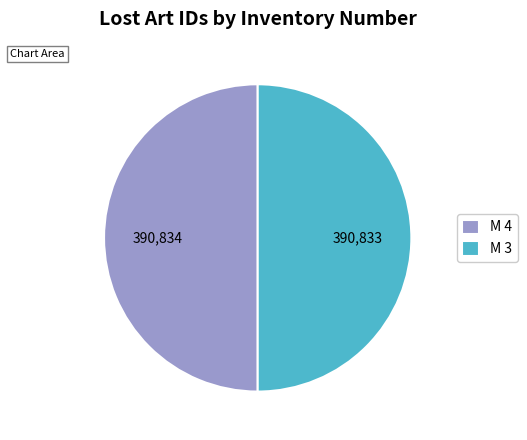

True or false: M 4 accounts for 50% of the total.

True